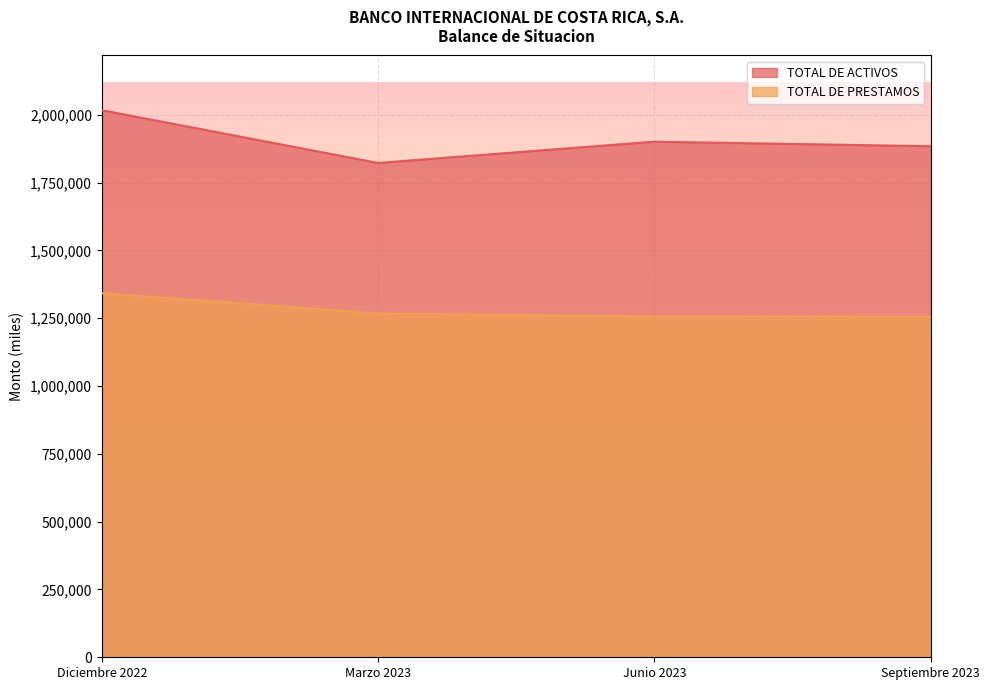

At which category is the sum across all series the highest?

Diciembre 2022